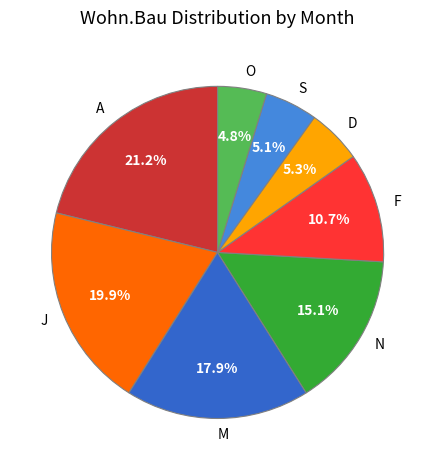

Which slice is the largest?

A